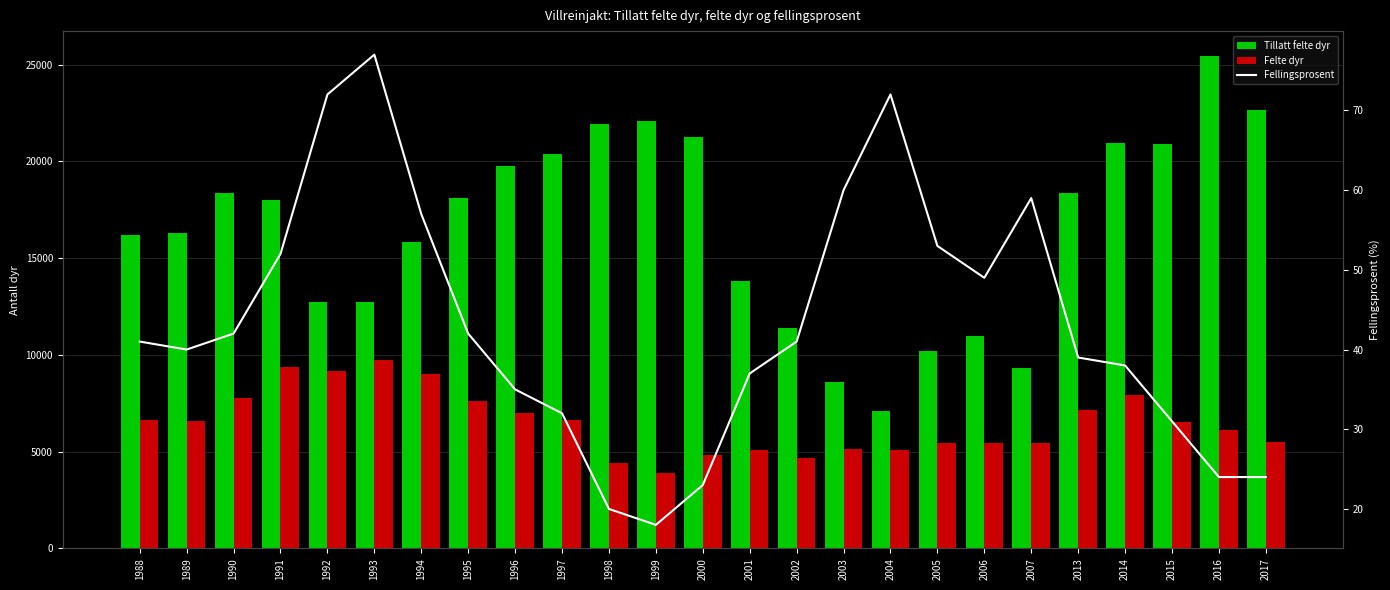

Is it true that Tillatt felte dyr equals 29582 at 1996?

False